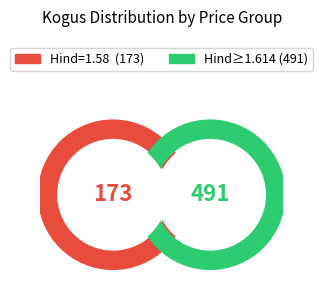

Is there any slice that represents more than half of the pie?

Yes